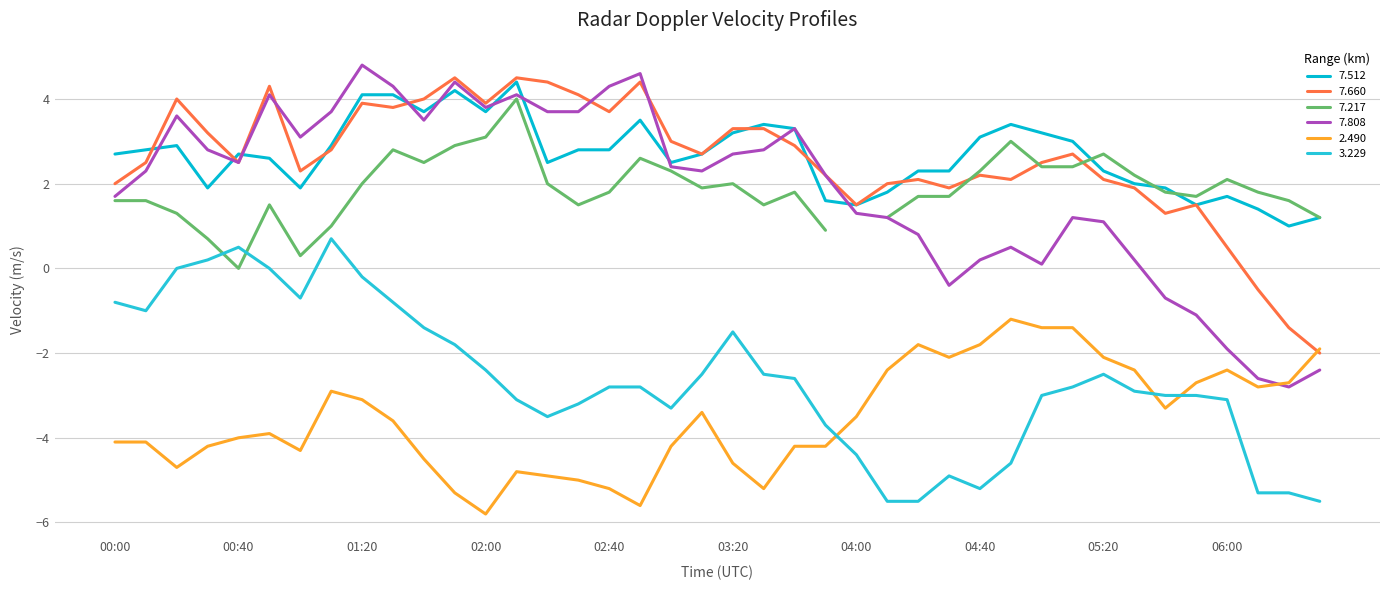

Which series has the widest spread of values?

7.808